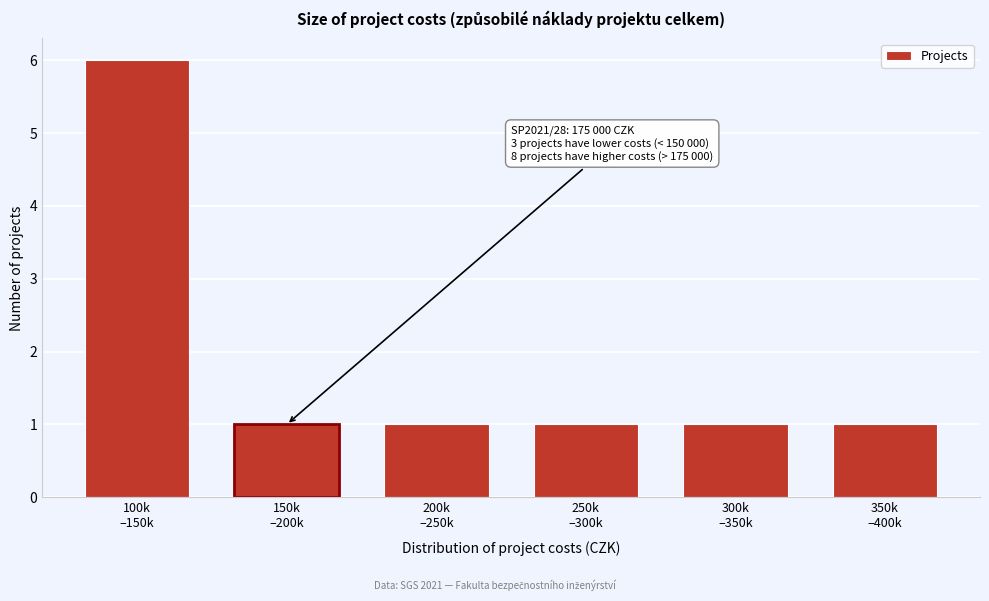

Reading right to left, list all the values displayed in this chart.

1	1	1	1	1	6